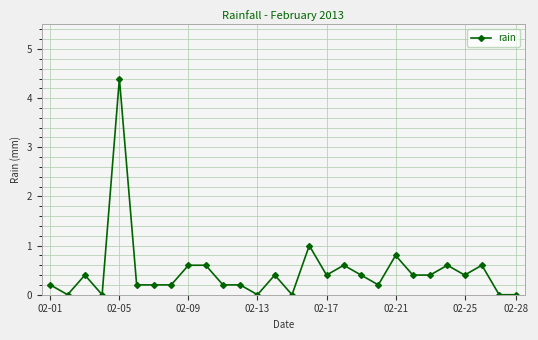

What is the greatest value displayed?

4.4